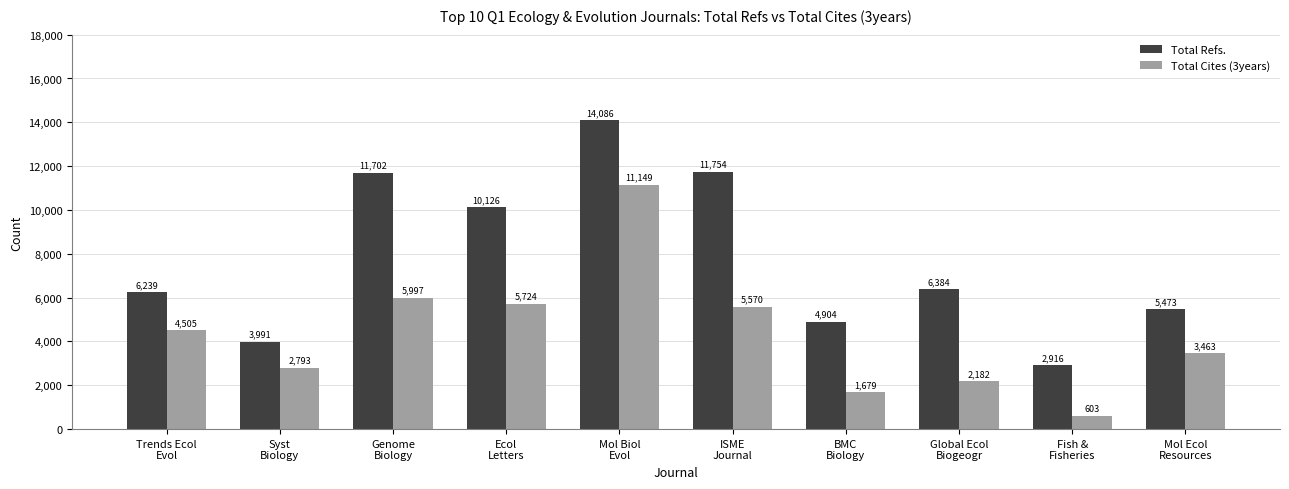

What is the difference between the second highest and minimum values in the Total Cites (3years) series?

5394